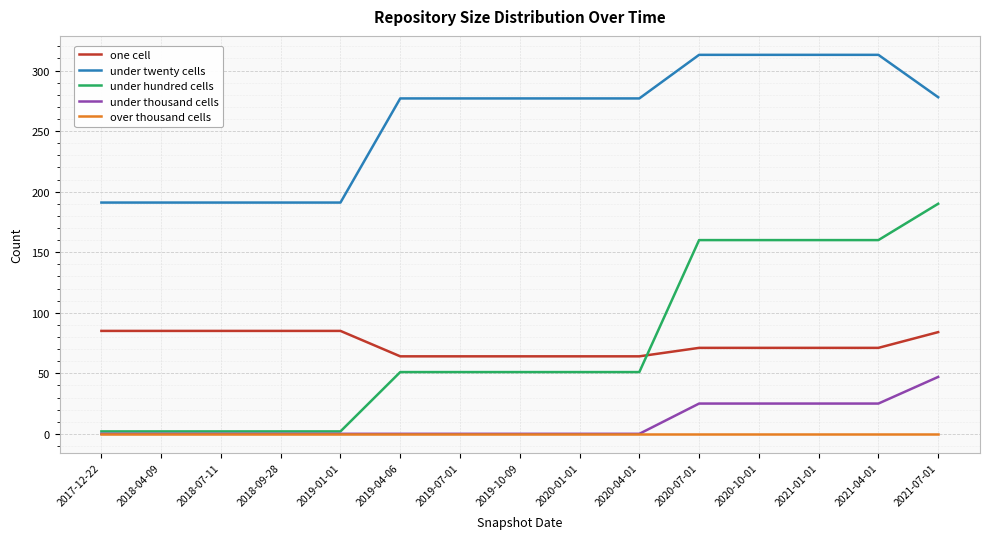

Which series has the largest total across all categories?

under twenty cells